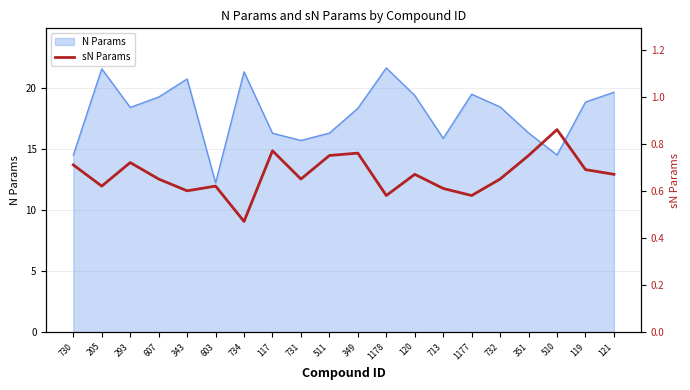

True or false: the data shows 0.2 at 349.

False